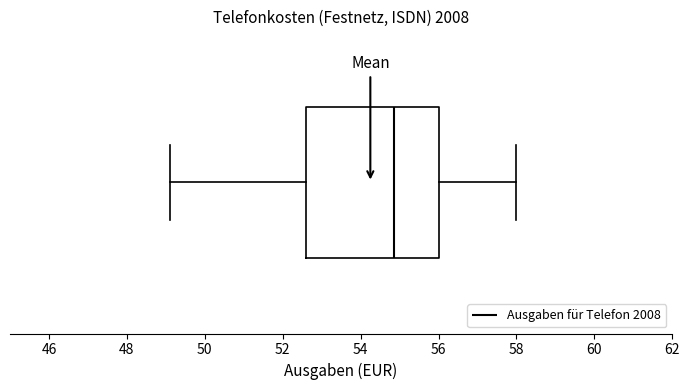

Read this box plot against the x-axis: the position of the median line, the range covered by the box, and the ends of both whiskers. The values are not printed on the chart, so give them approximately, as read against the axis.

median 54.8, box 52.6 to 56.0, whiskers 49.2 to 58.0